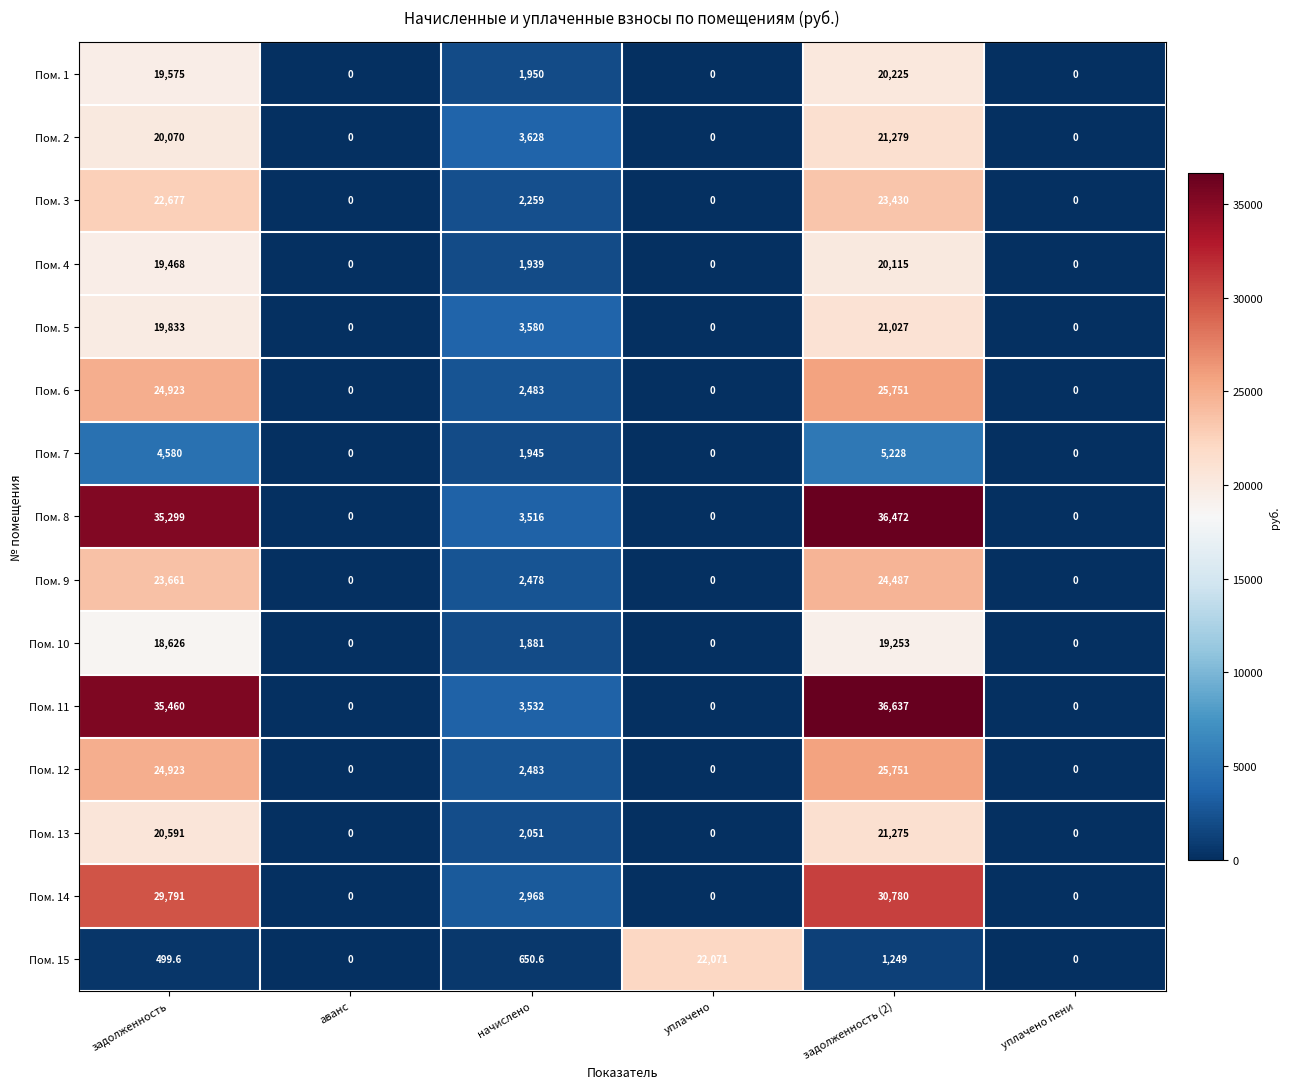

How many data points in Пом. 12 are less than 2483?

3